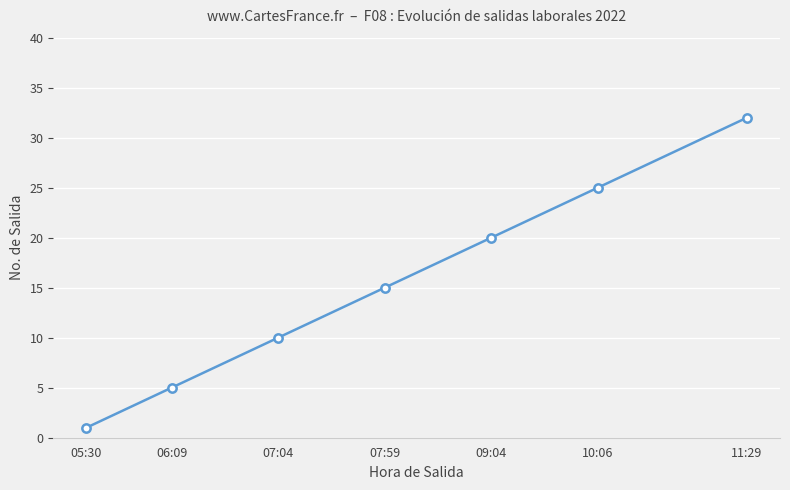

What is the change in value from 07:04 to 10:06?

+15